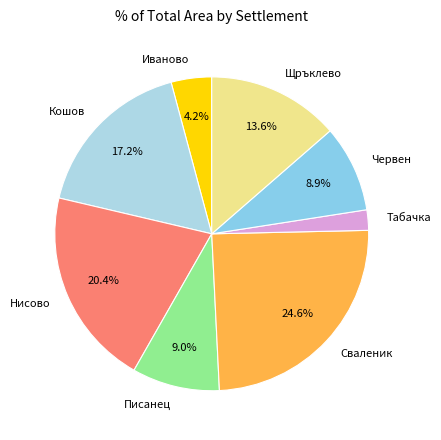

How many slices are in this pie chart?

8